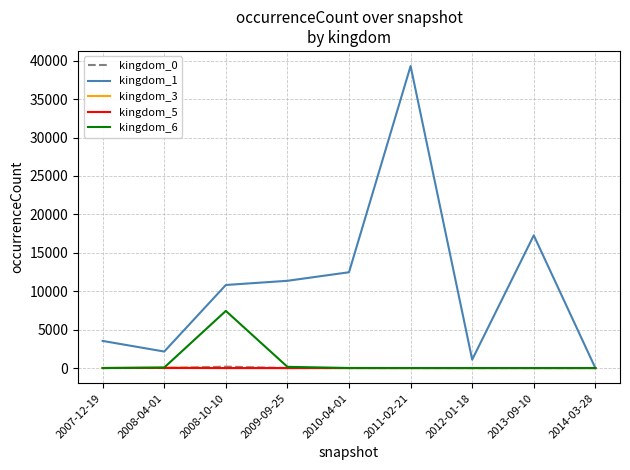

Which category has the highest value in the kingdom_6 series?

2008-10-10